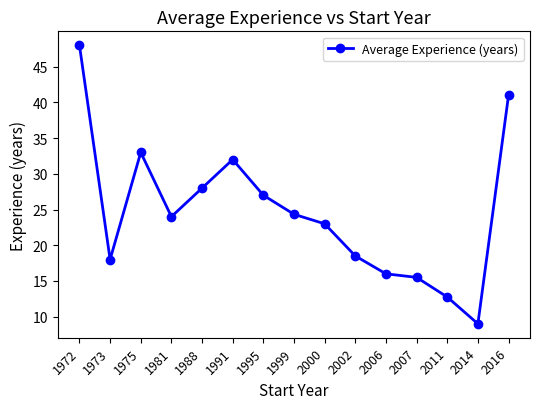

What is the difference between the maximum and minimum values?

39.0